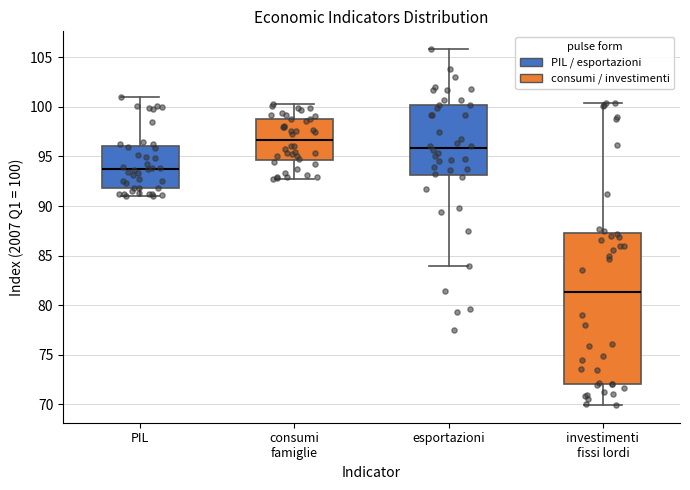

Reading left to right, read every box against the y-axis: the position of its median line, the range the box covers, and the ends of its whiskers. The values are not printed on the chart, so give them approximately, as read against the axis.

PIL: median 93.5, box 92.0 to 96.0, whiskers 91.0 to 101.0
consumi famiglie: median 96.5, box 94.5 to 99.0, whiskers 92.5 to 100.5
esportazioni: median 96.0, box 93.0 to 100.0, whiskers 84.0 to 106.0
investimenti fissi lordi: median 81.5, box 72.0 to 87.5, whiskers 70.0 to 100.5